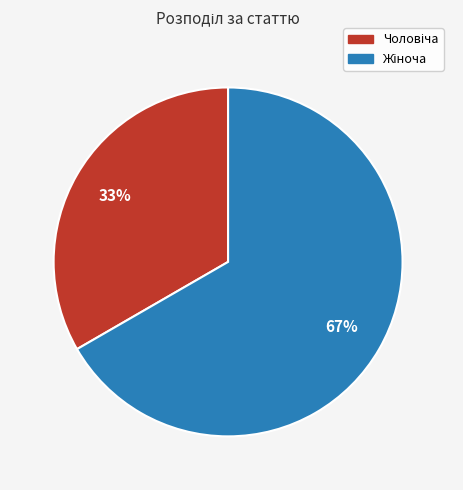

Is there a majority slice in this chart?

Yes